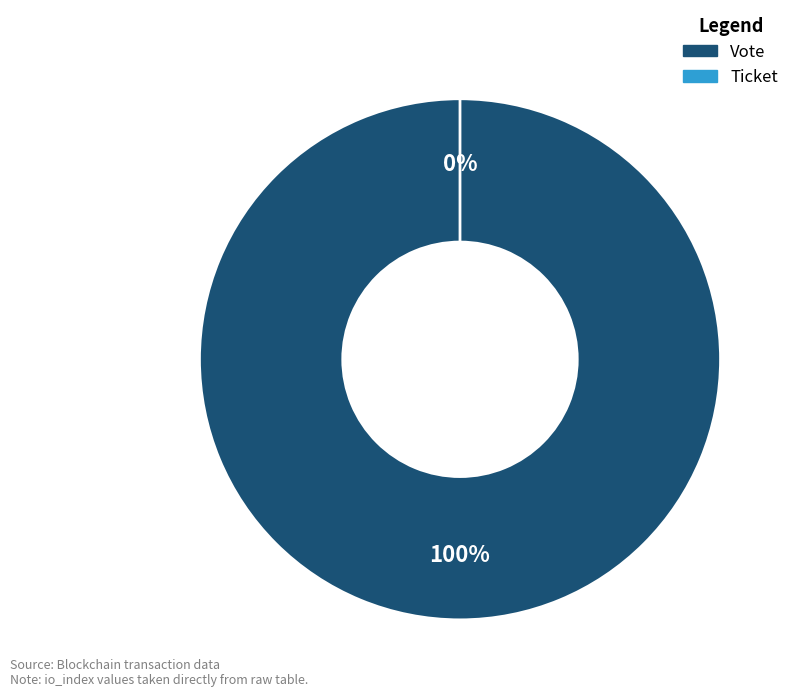

To the nearest percent, what is the difference between the largest and smallest slice percentages?

100%